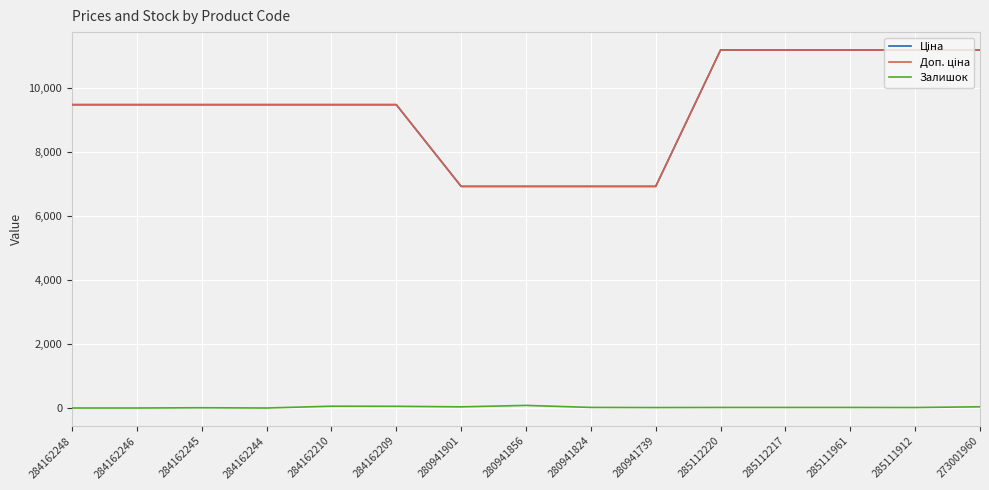

Does the chart have visible grid lines?

Yes